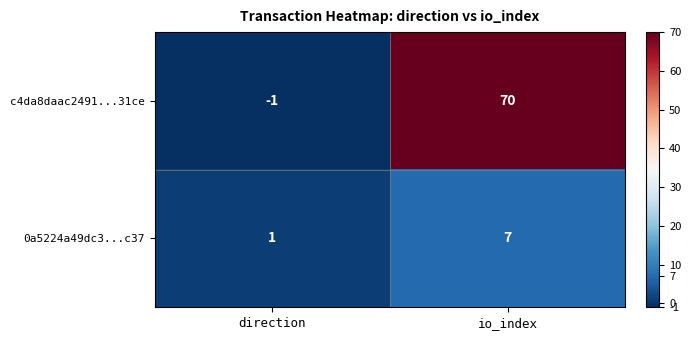

List the series in order of their overall mean, highest first.

c4da8daac2491...31ce, 0a5224a49dc3...c37